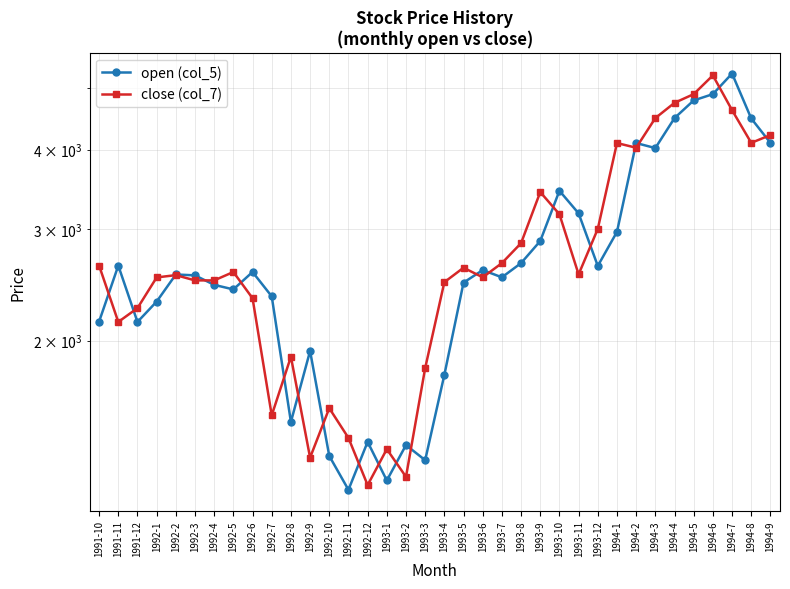

In open (col_5), how many points are lower than both neighbors (excluding endpoints)?

9